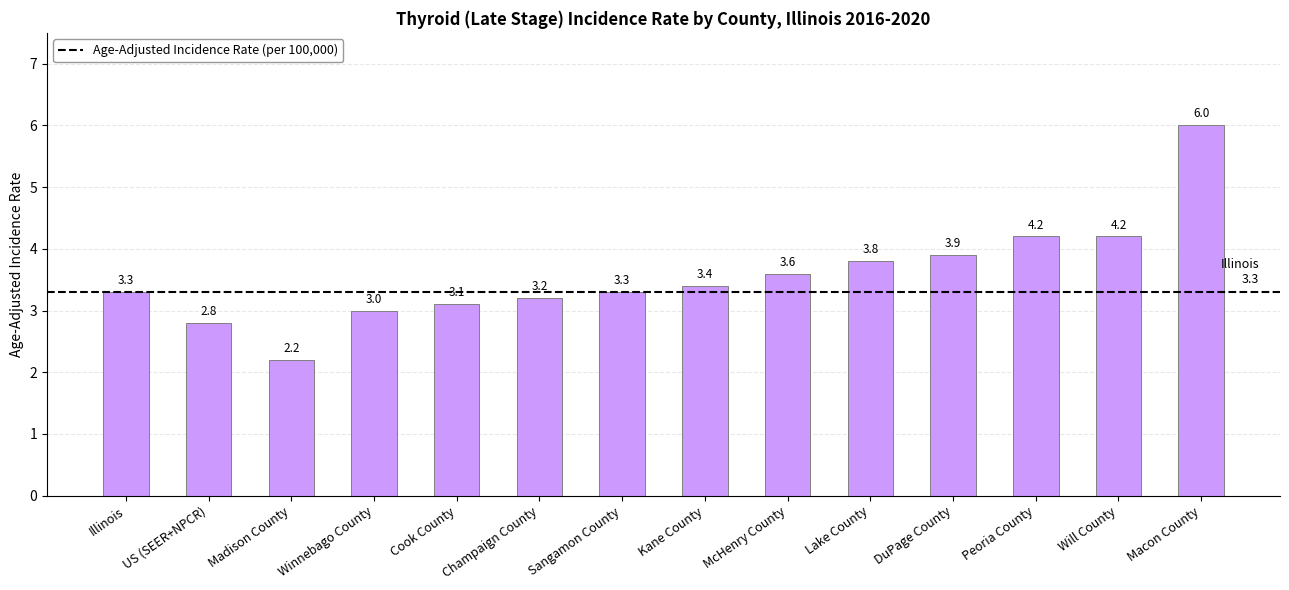

What position from the right is Winnebago County?

11